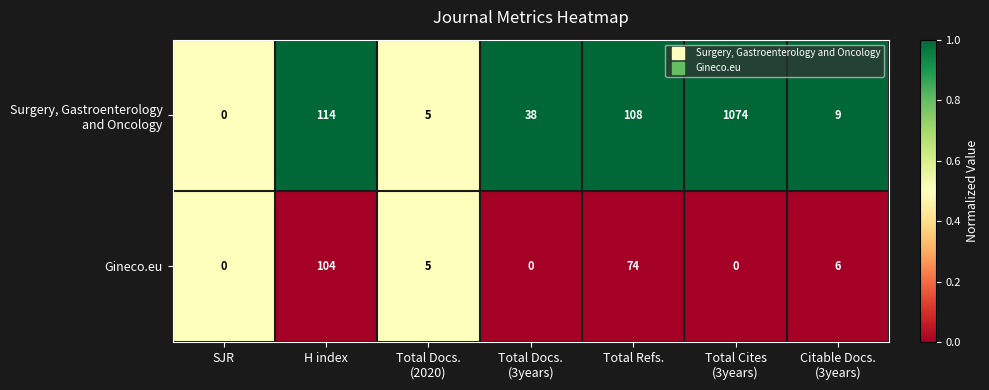

What is the difference between the second highest and second lowest values in the Gineco.eu series?

74